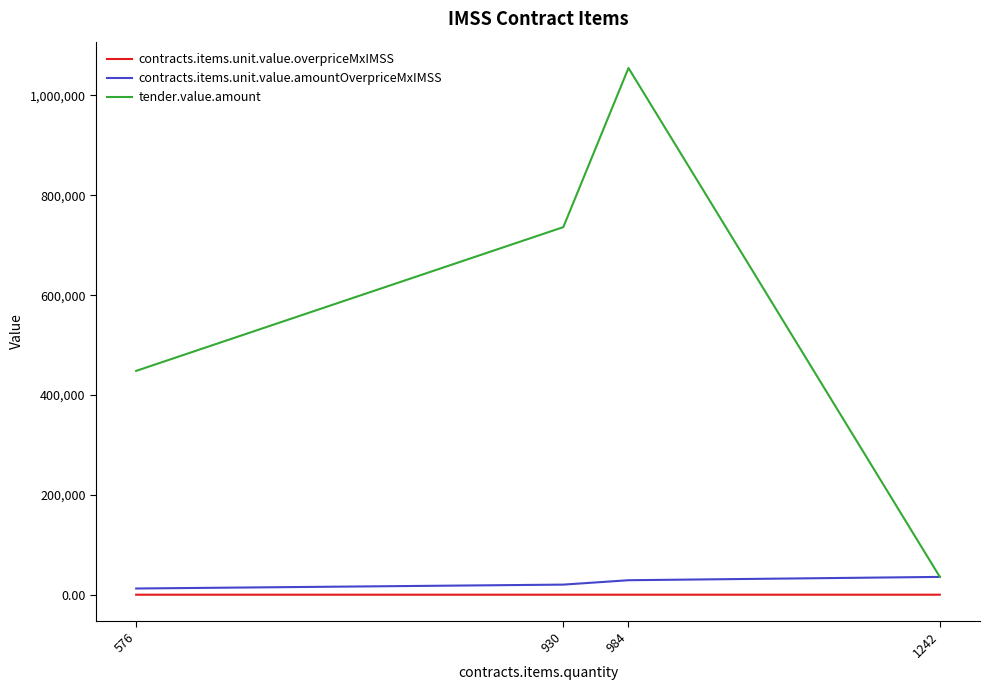

Between 930 and 1242, which series saw the biggest shift?

tender.value.amount